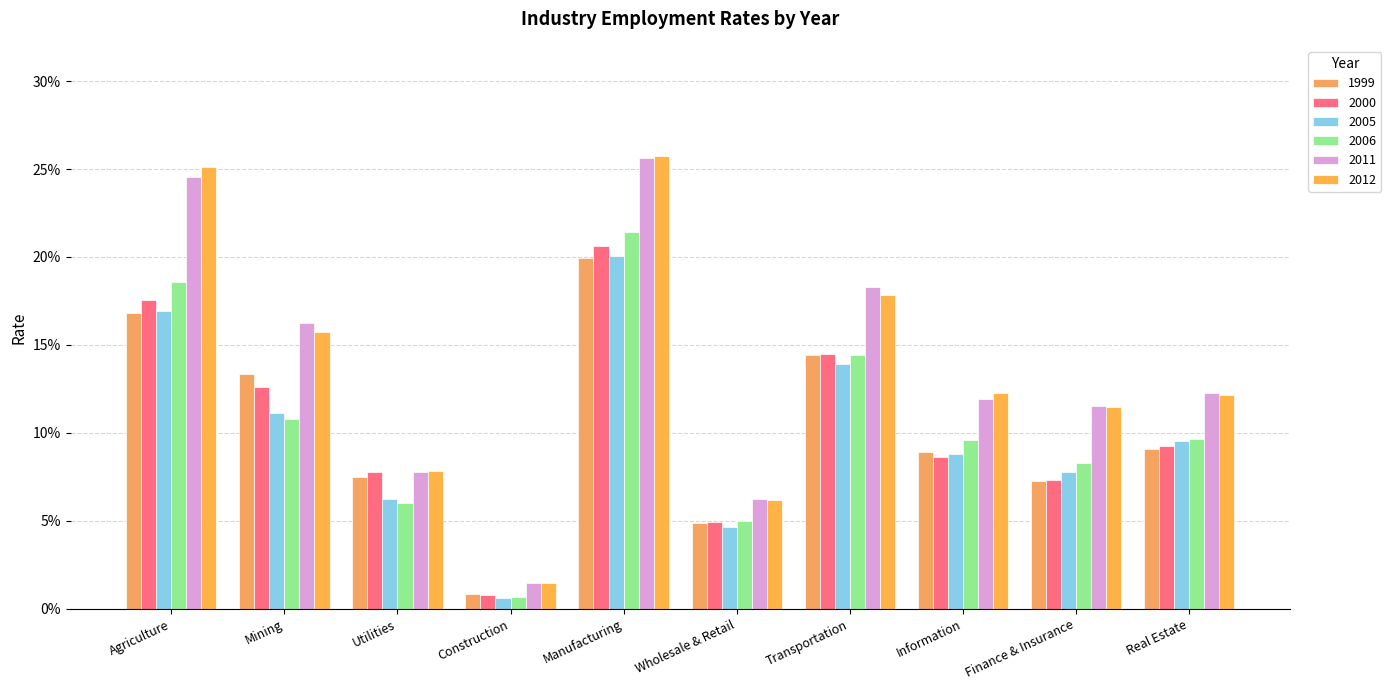

At how many categories does at least one series exceed 0?

10